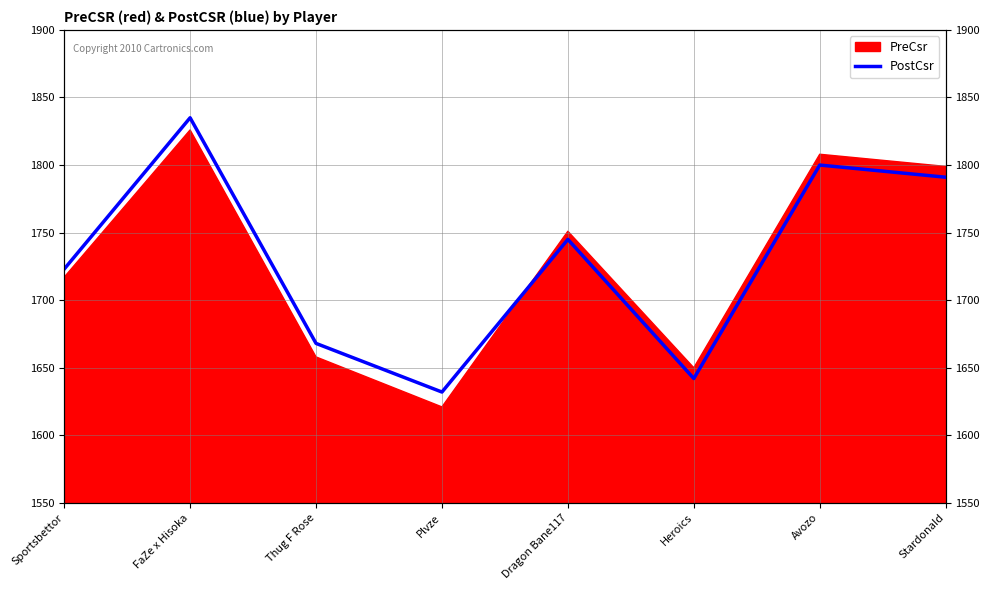

What is the difference between the maximum and second lowest values?

193